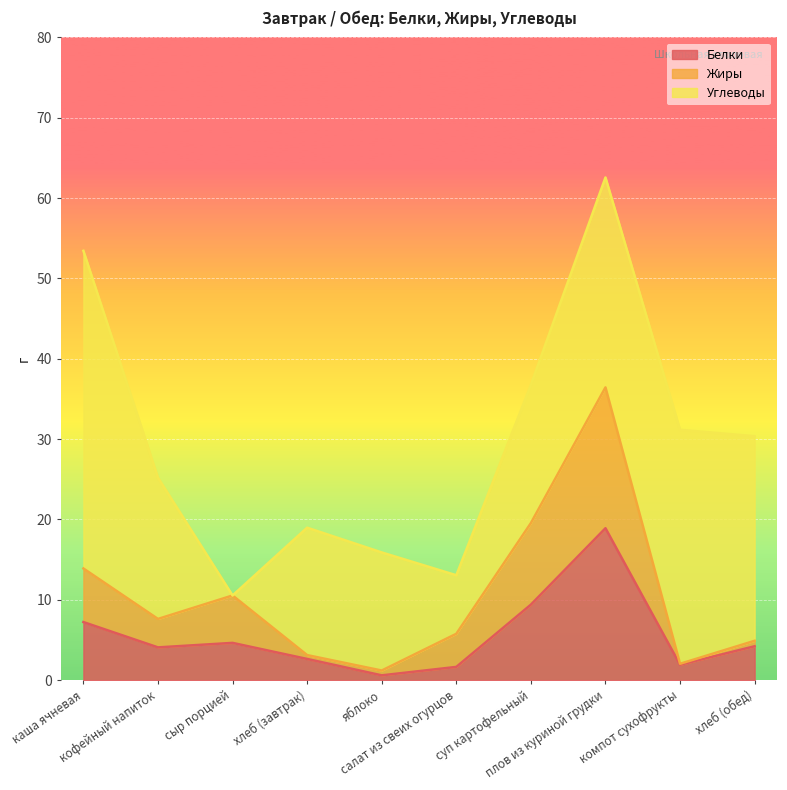

True or false: Белки has a value of 15.4 at суп картофельный.

False